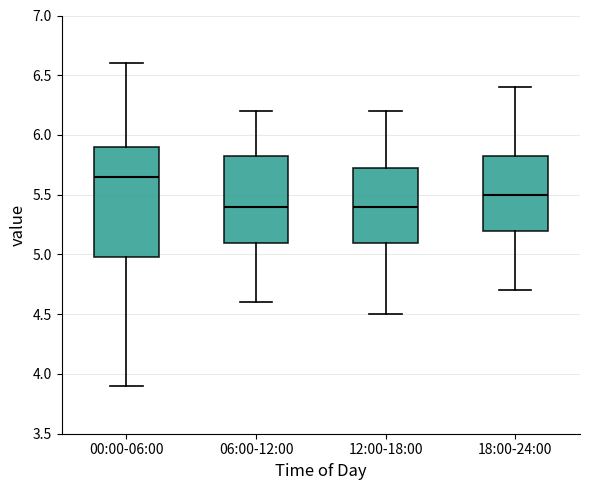

Comparing the boxes themselves (not the whiskers), which one is the tallest?

00:00-06:00